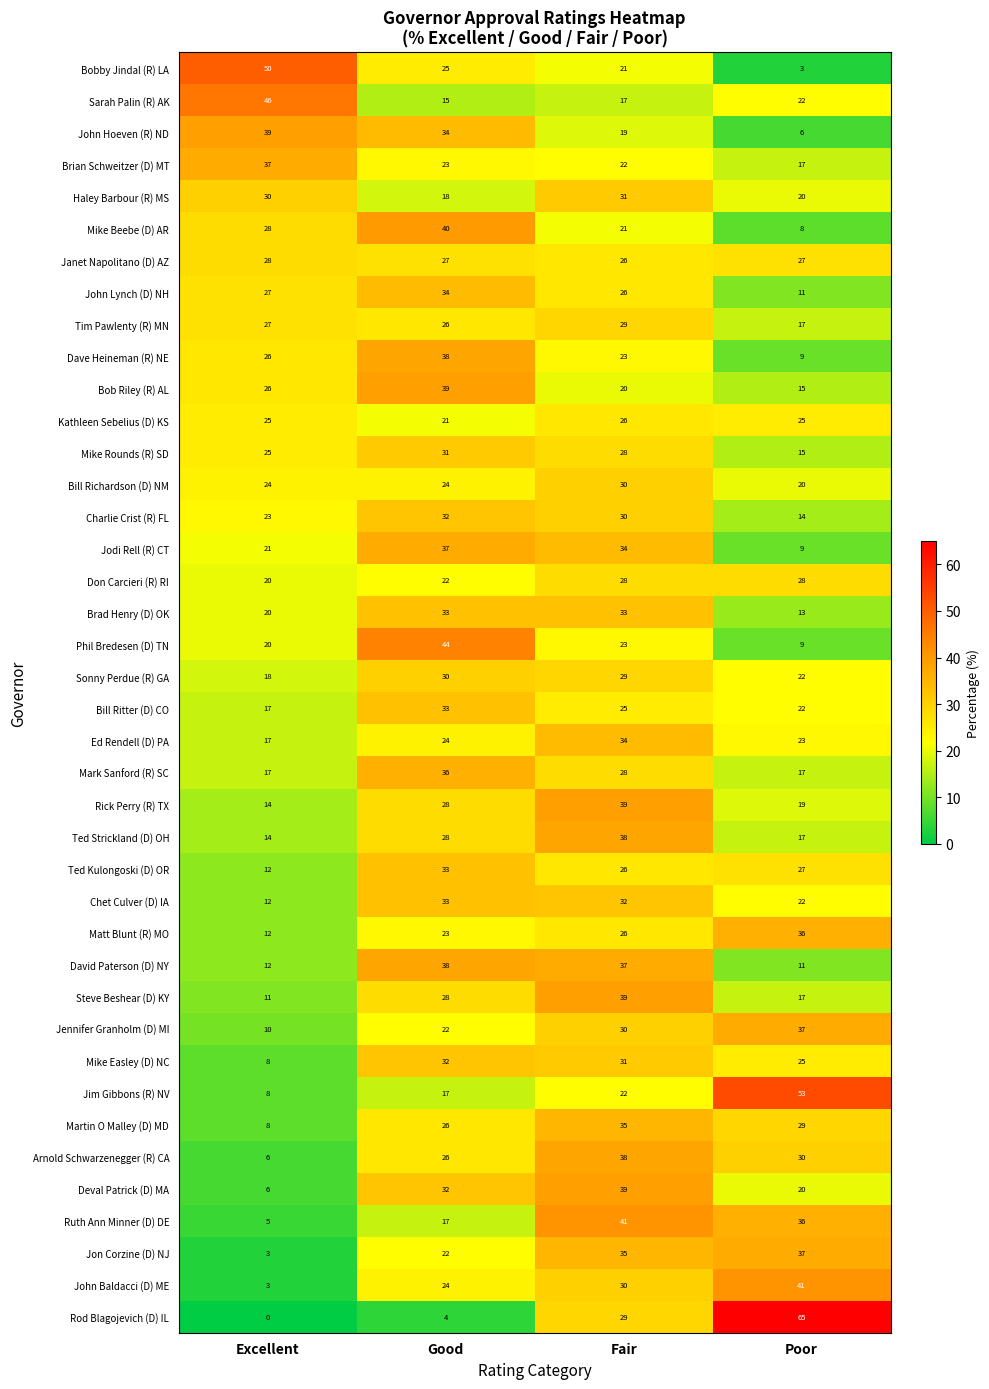

The value of Don Carcieri (R) RI at Fair is 41. True or false?

False